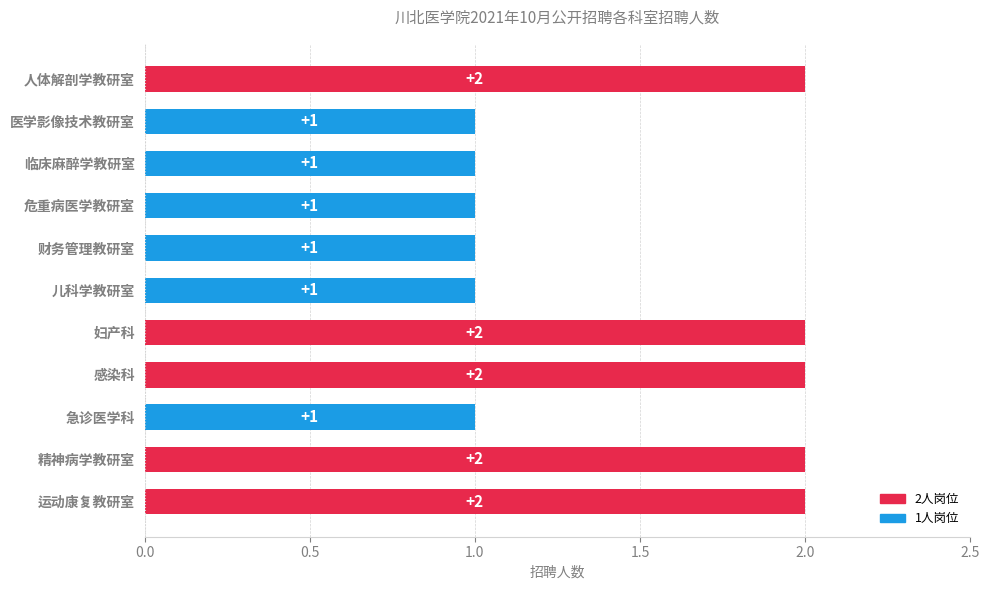

What is the value of the 7th bar from the top?

2